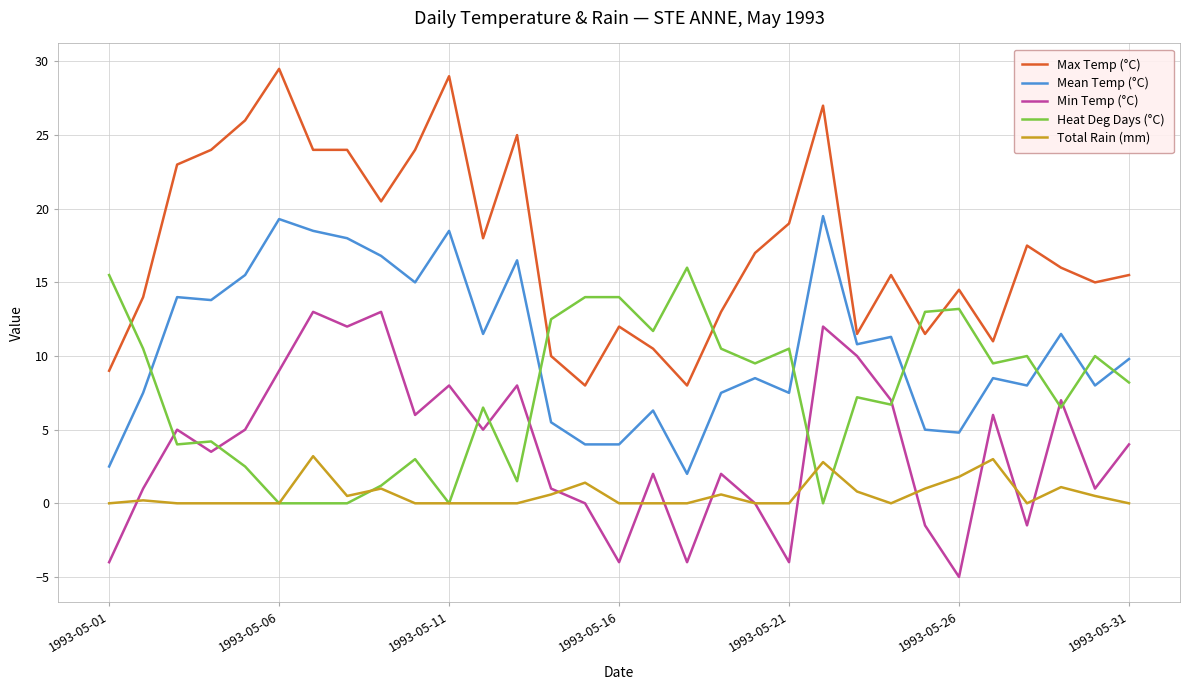

What is the minimum value shown in the chart?

-5.0